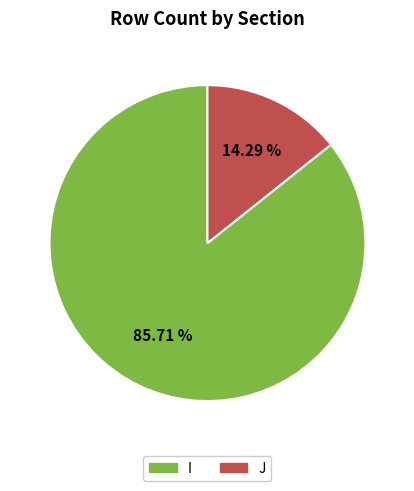

To the nearest percent, what is the difference between the largest and smallest slice percentages?

71%